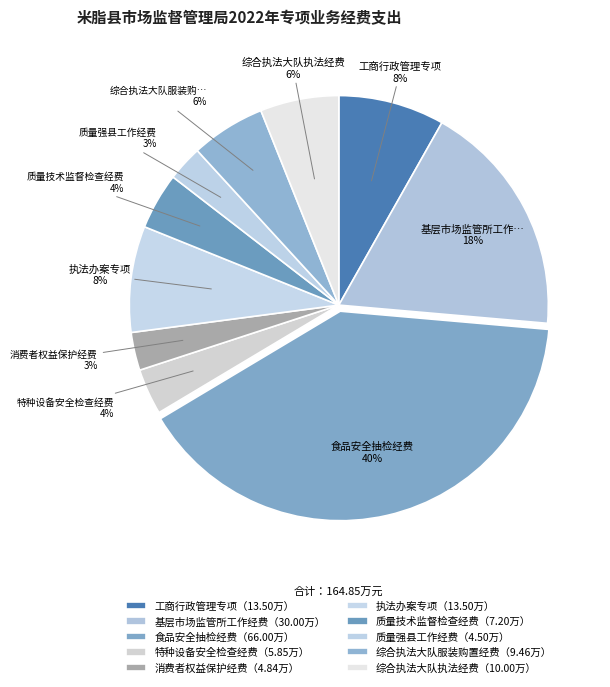

How many segments does this pie chart have?

10